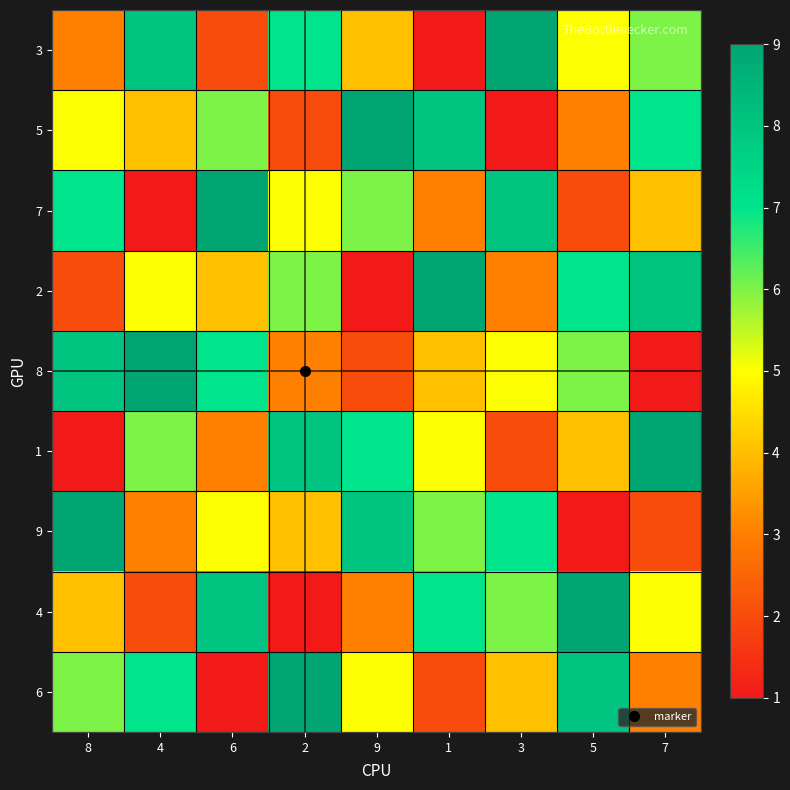

At which category is the sum across all series the highest?

8